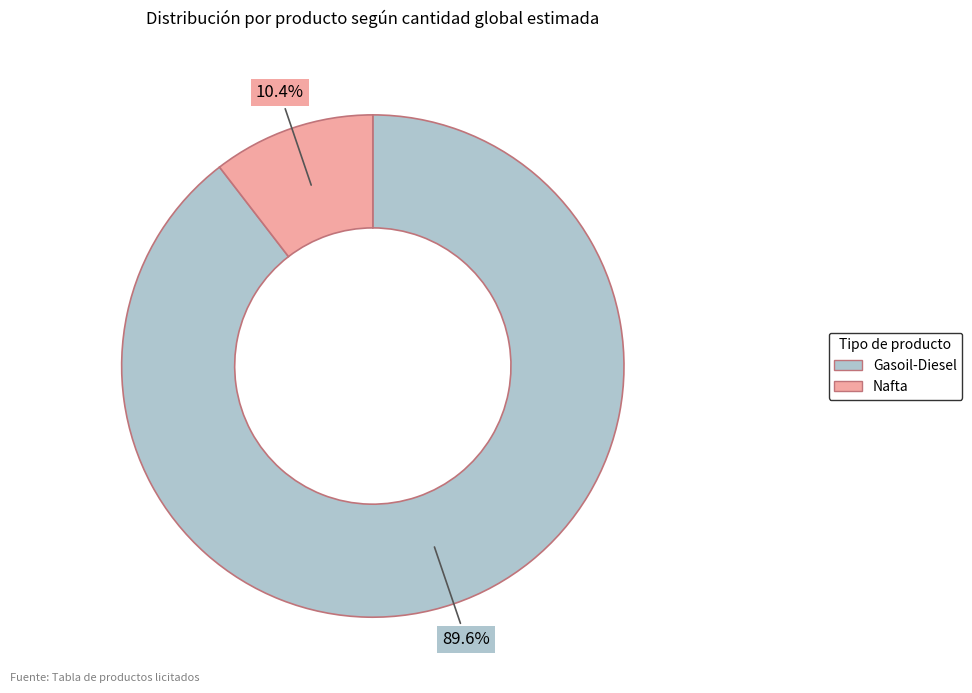

The Gasoil-Diesel slice represents 90% of the pie. True or false?

True